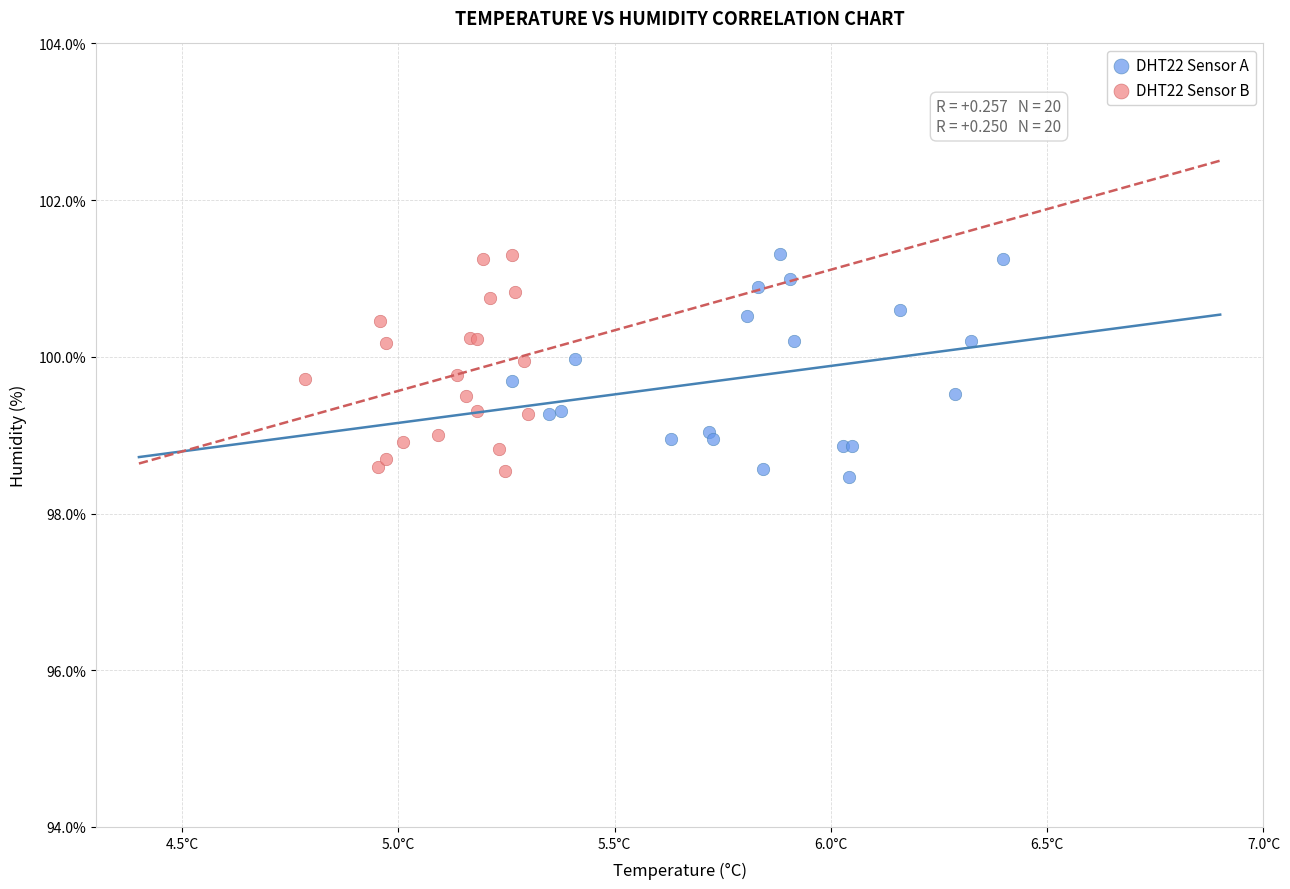

What are all the series names shown in the legend?

DHT22 Sensor A, DHT22 Sensor B